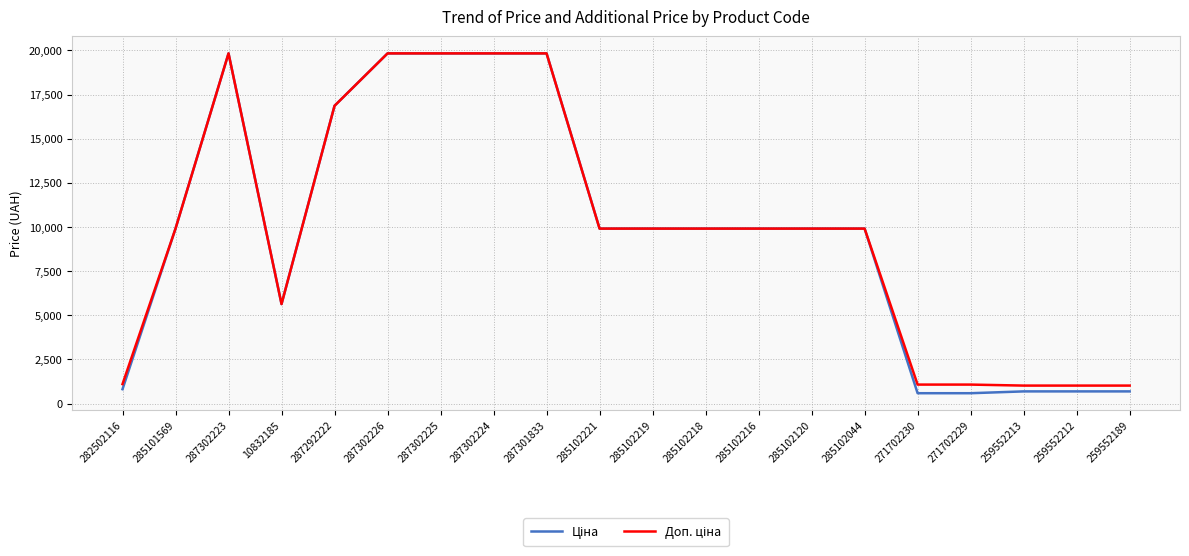

What is the maximum value shown in the chart?

19831.1